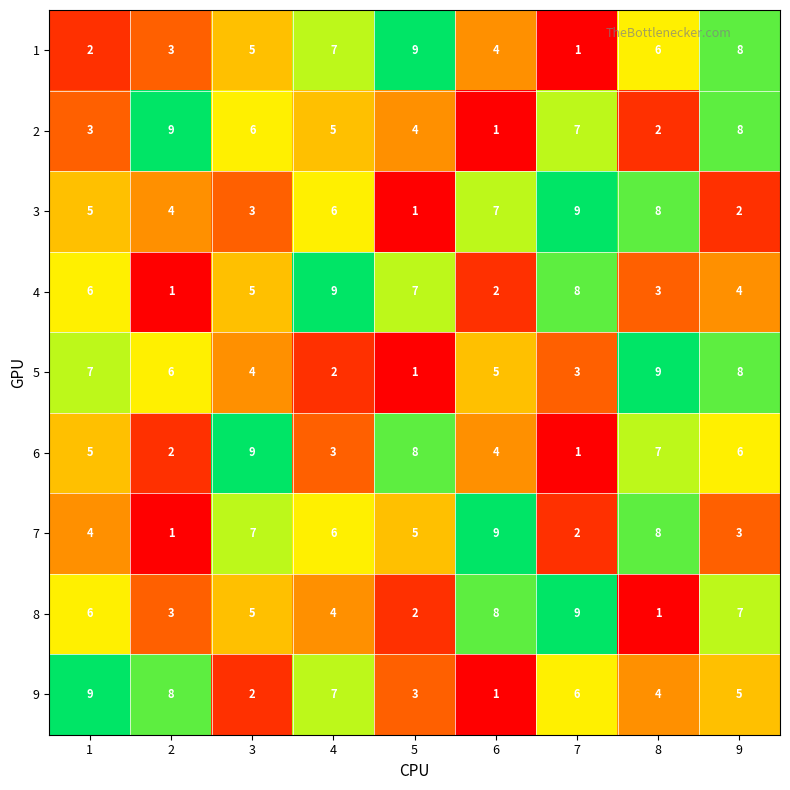

What is the difference between the 4 values at 8 and 7?

5